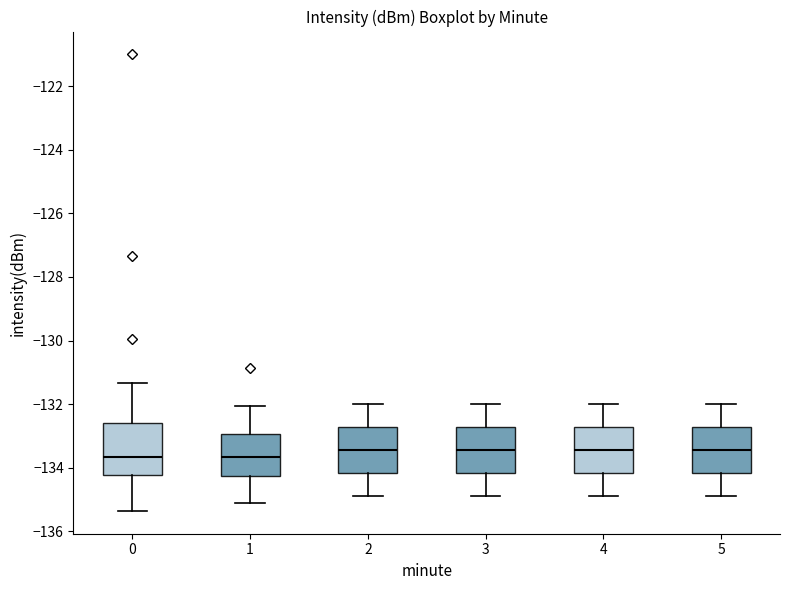

Where is the upper edge of the box at x = 0 on the y-axis? The values are not printed on the chart, so give them approximately, as read against the axis.

-132.6